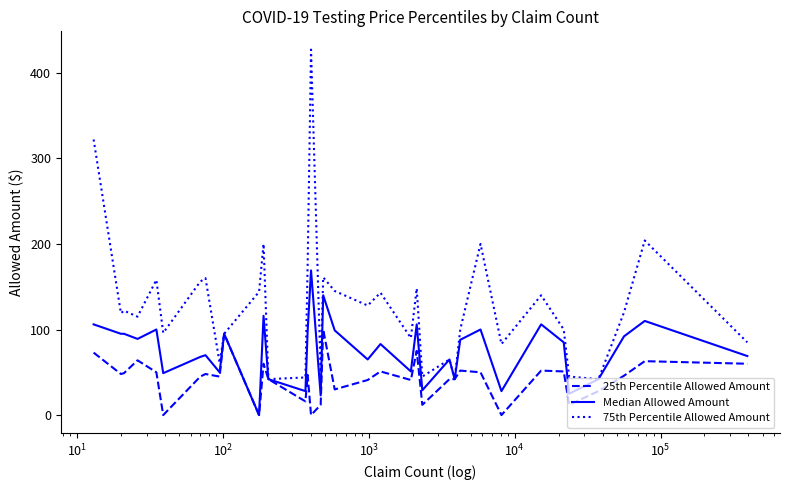

Which series has the largest total across all categories?

75th Percentile Allowed Amount